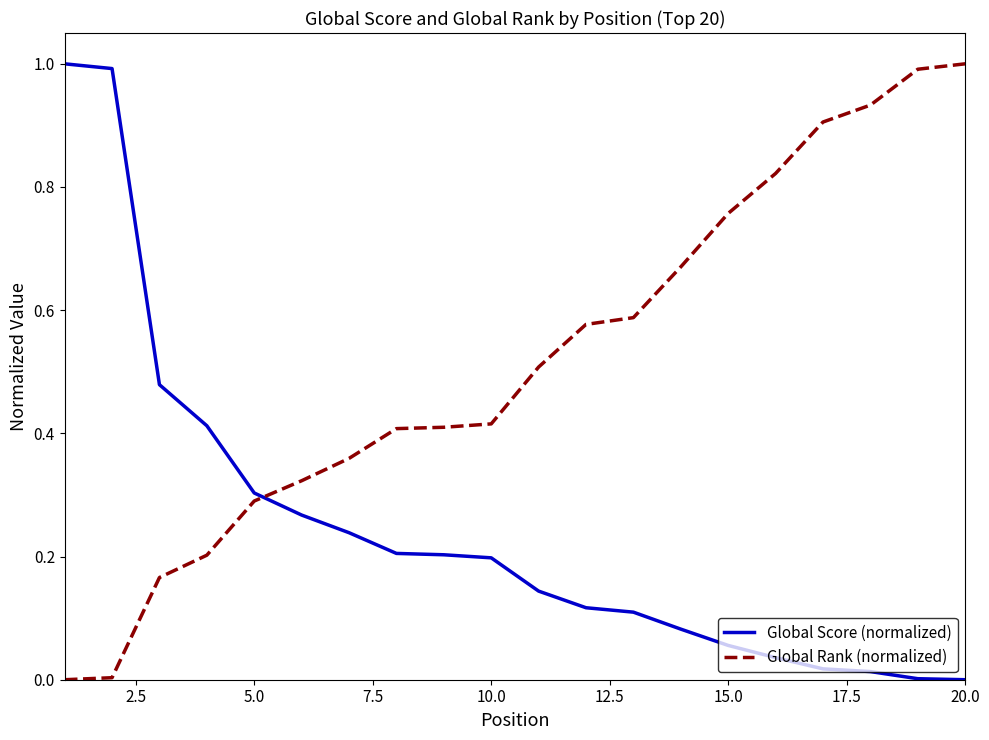

Which series has the largest total across all categories?

Global Rank (normalized)